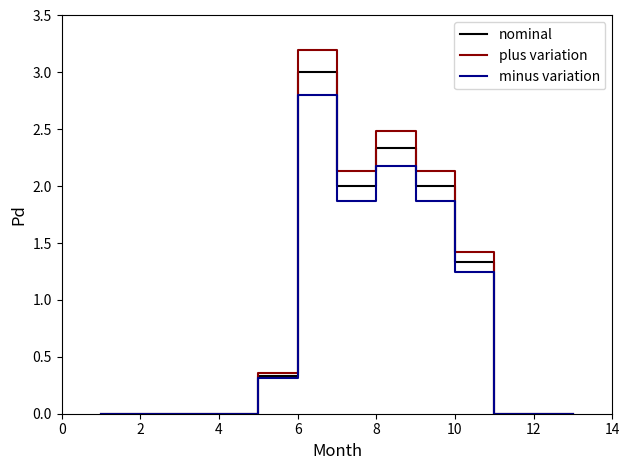

List the series in order of their peak value, lowest first.

minus variation, nominal, plus variation